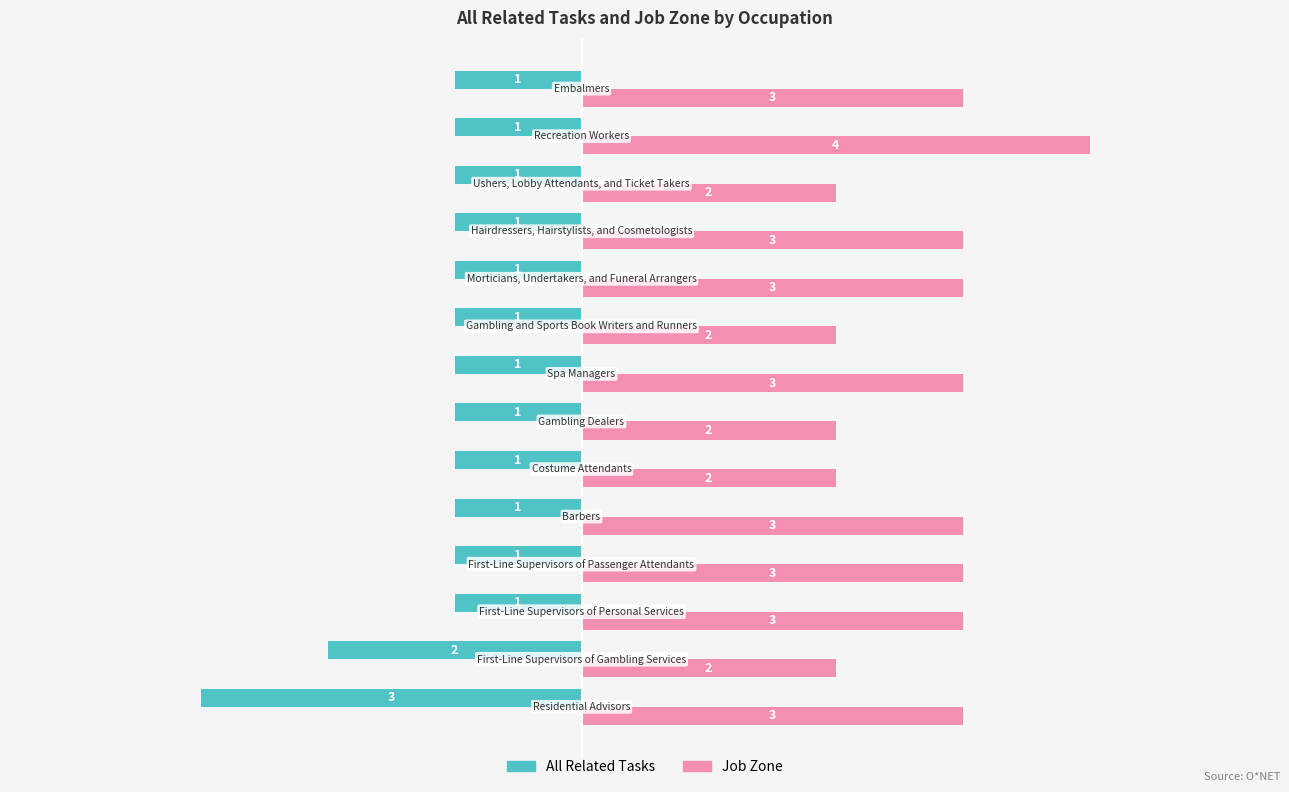

What is the maximum value for All Related Tasks?

-1